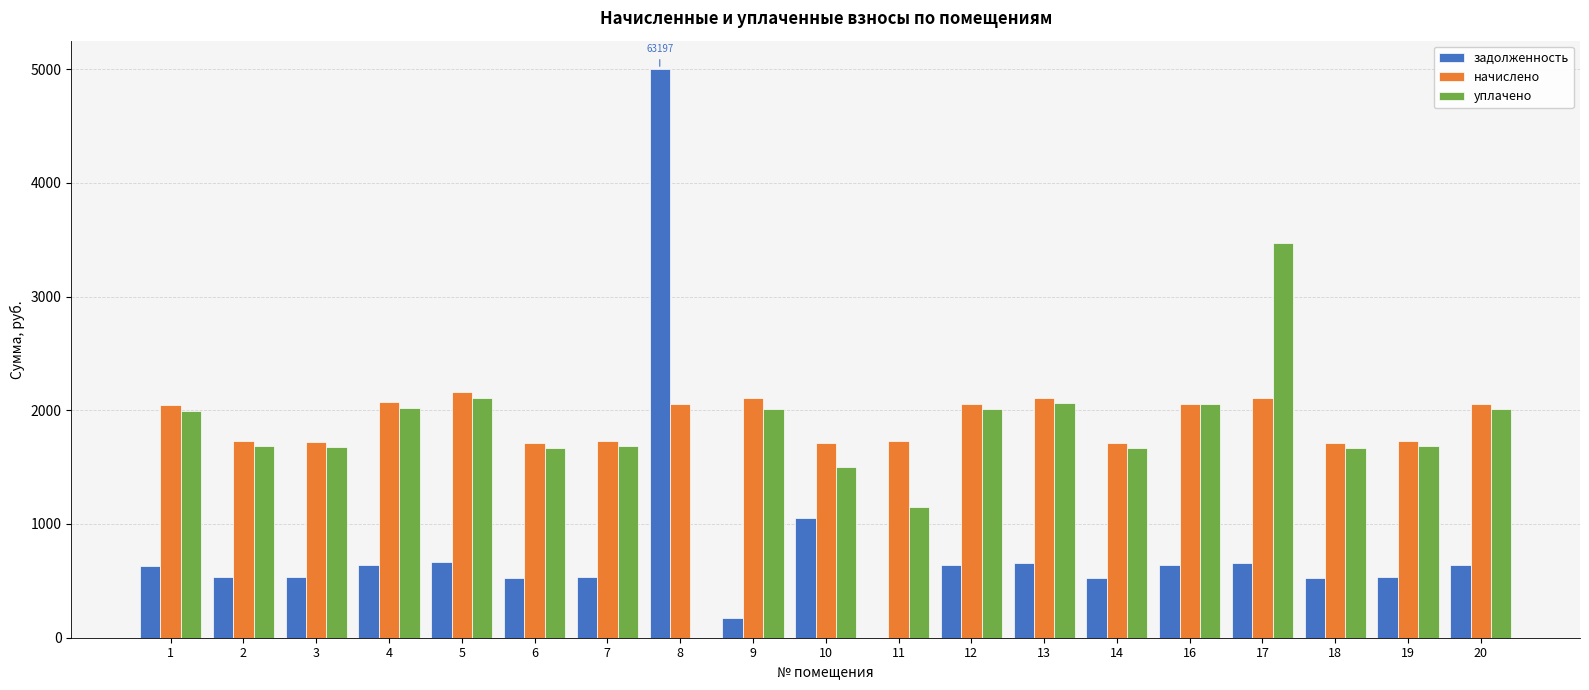

What is the spread (max minus min) of values at 9?

1934.5